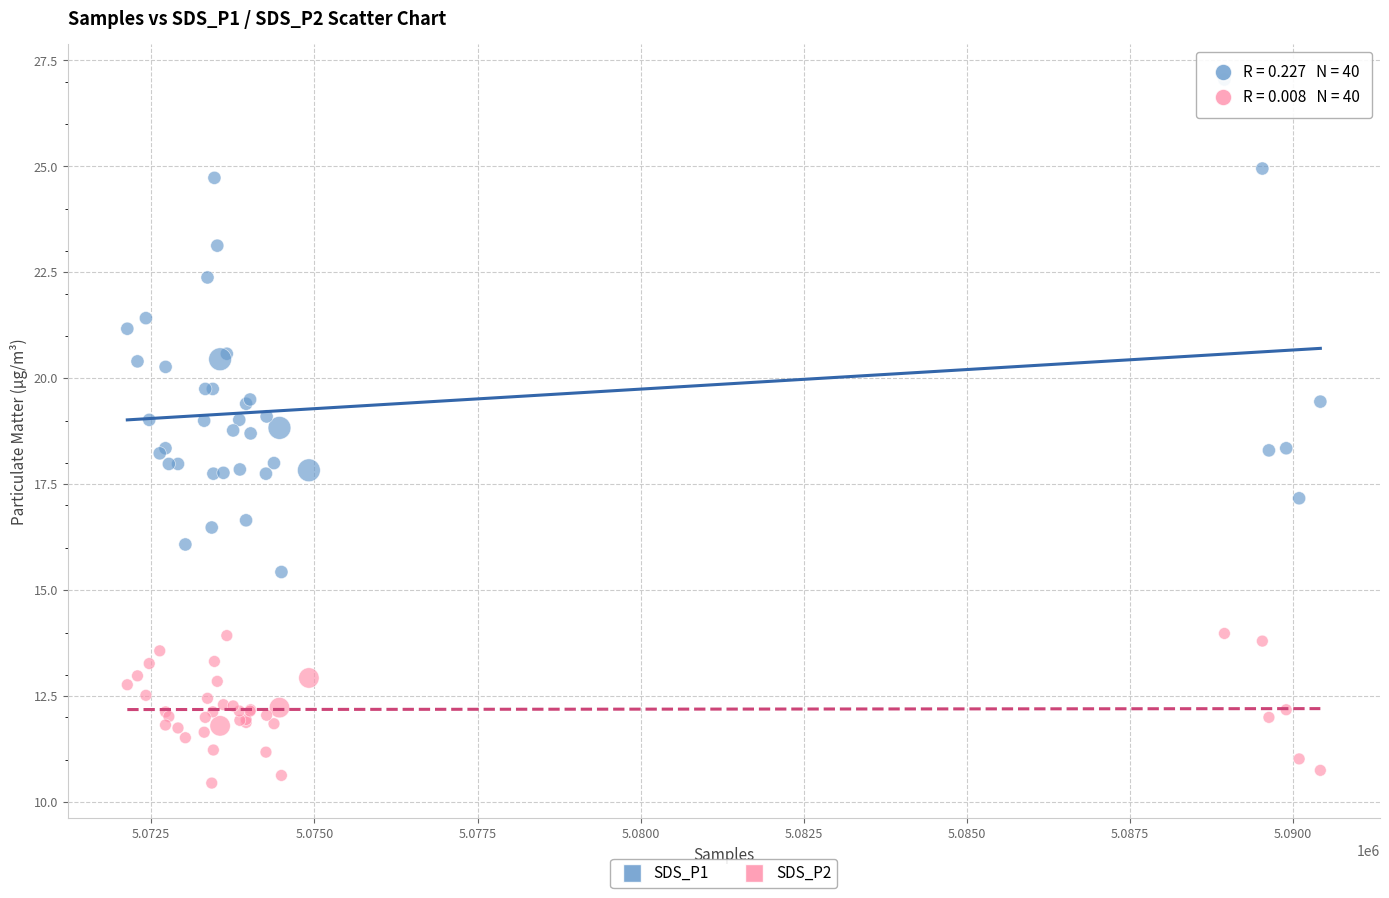

Which series contains the highest Y value?

SDS_P1